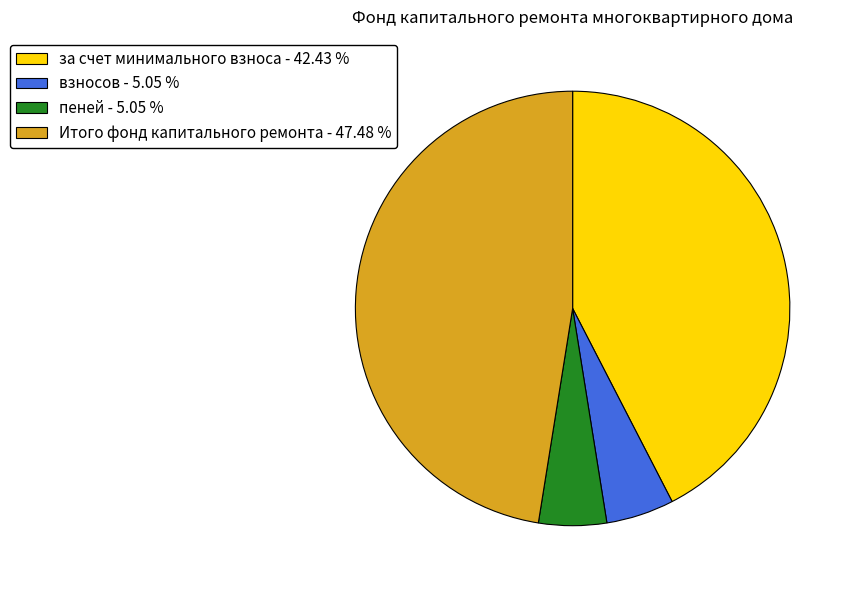

What is the largest slice in the pie chart?

Итого фонд капитального ремонта - 47.48 %